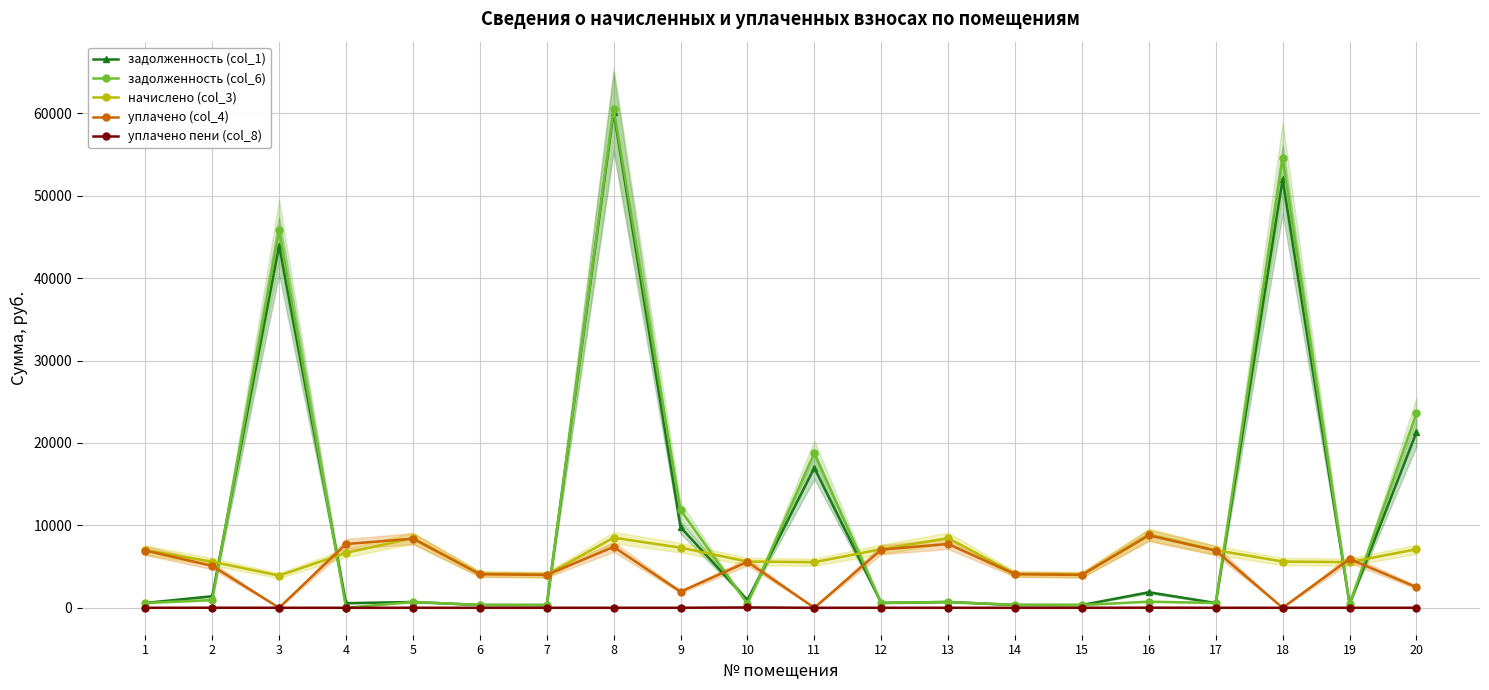

True or false: задолженность (col_1) and задолженность (col_6) intersect in this chart.

True